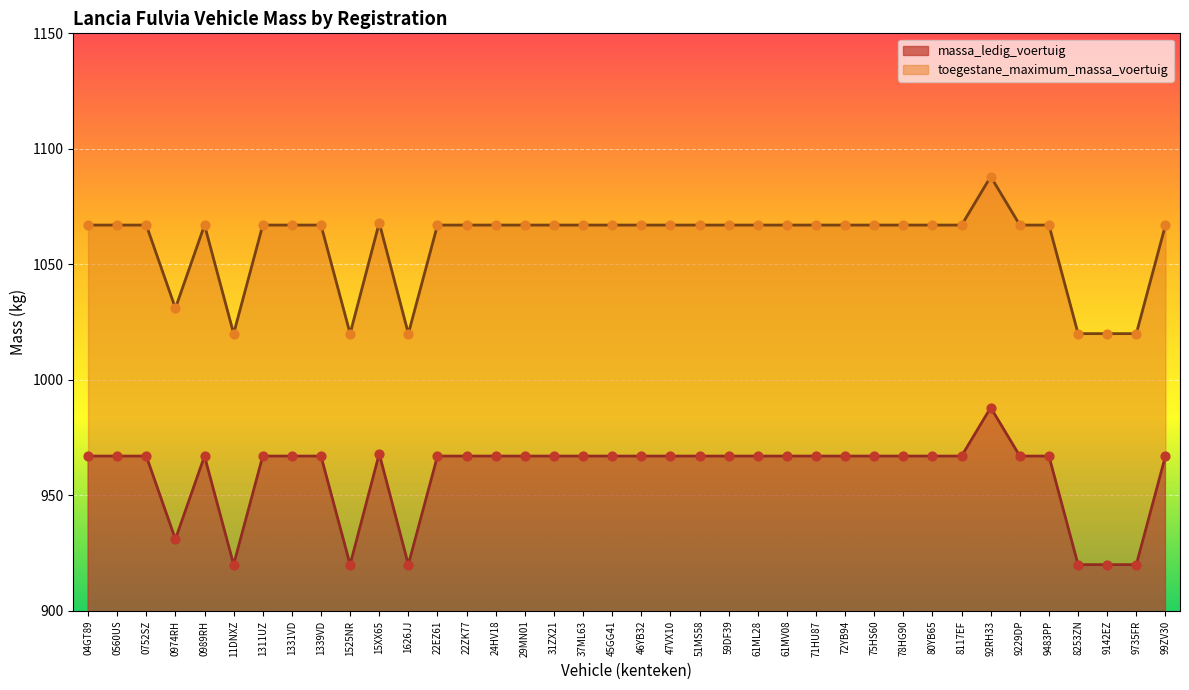

What are all the series names shown in the legend?

massa_ledig_voertuig, toegestane_maximum_massa_voertuig